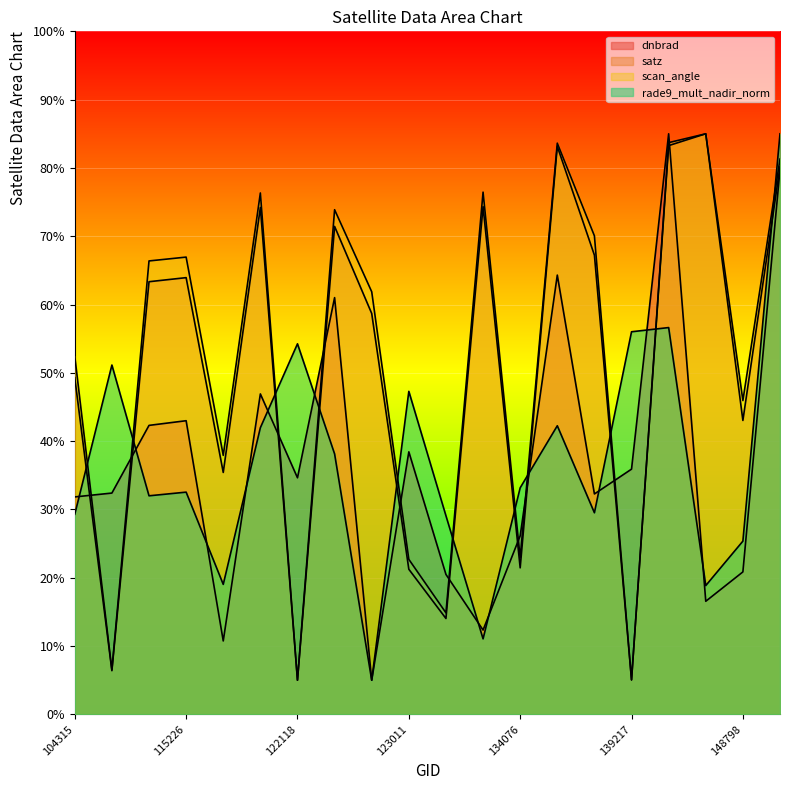

Which category has the lowest value across all series?

122837